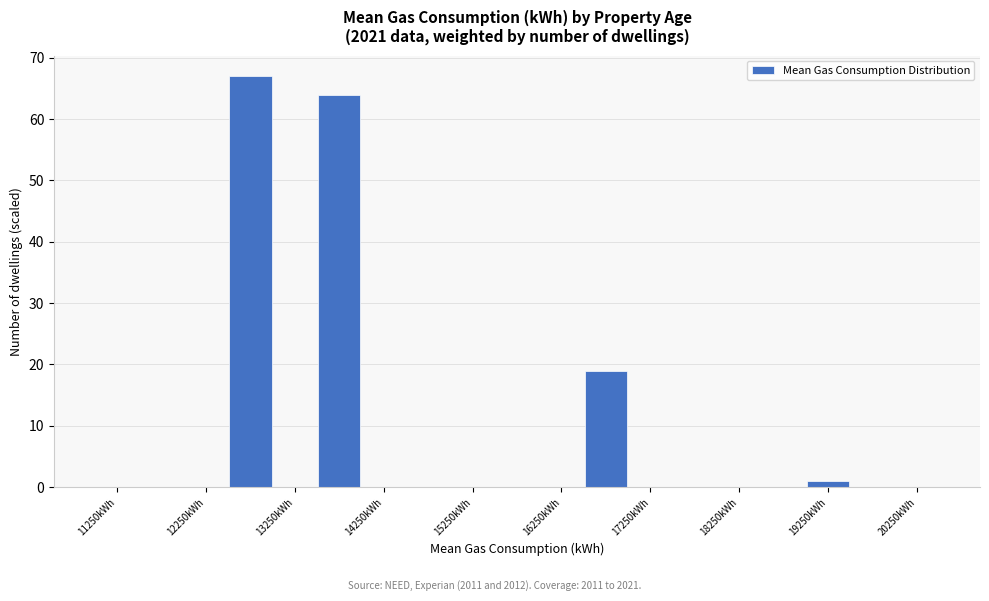

Which range on the x-axis has the tallest bar?

12500 to 13000